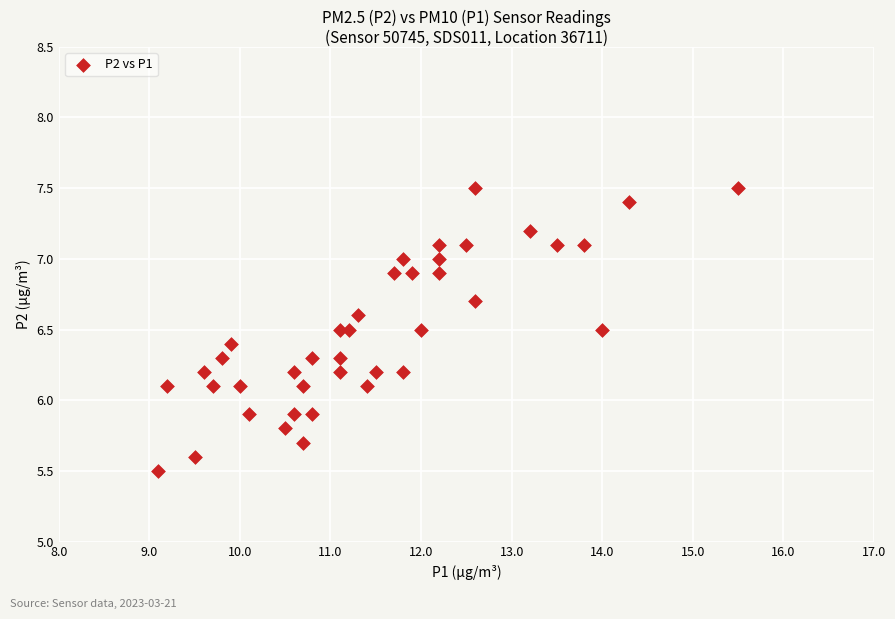

What is the range of X values (max minus min)?

6.4